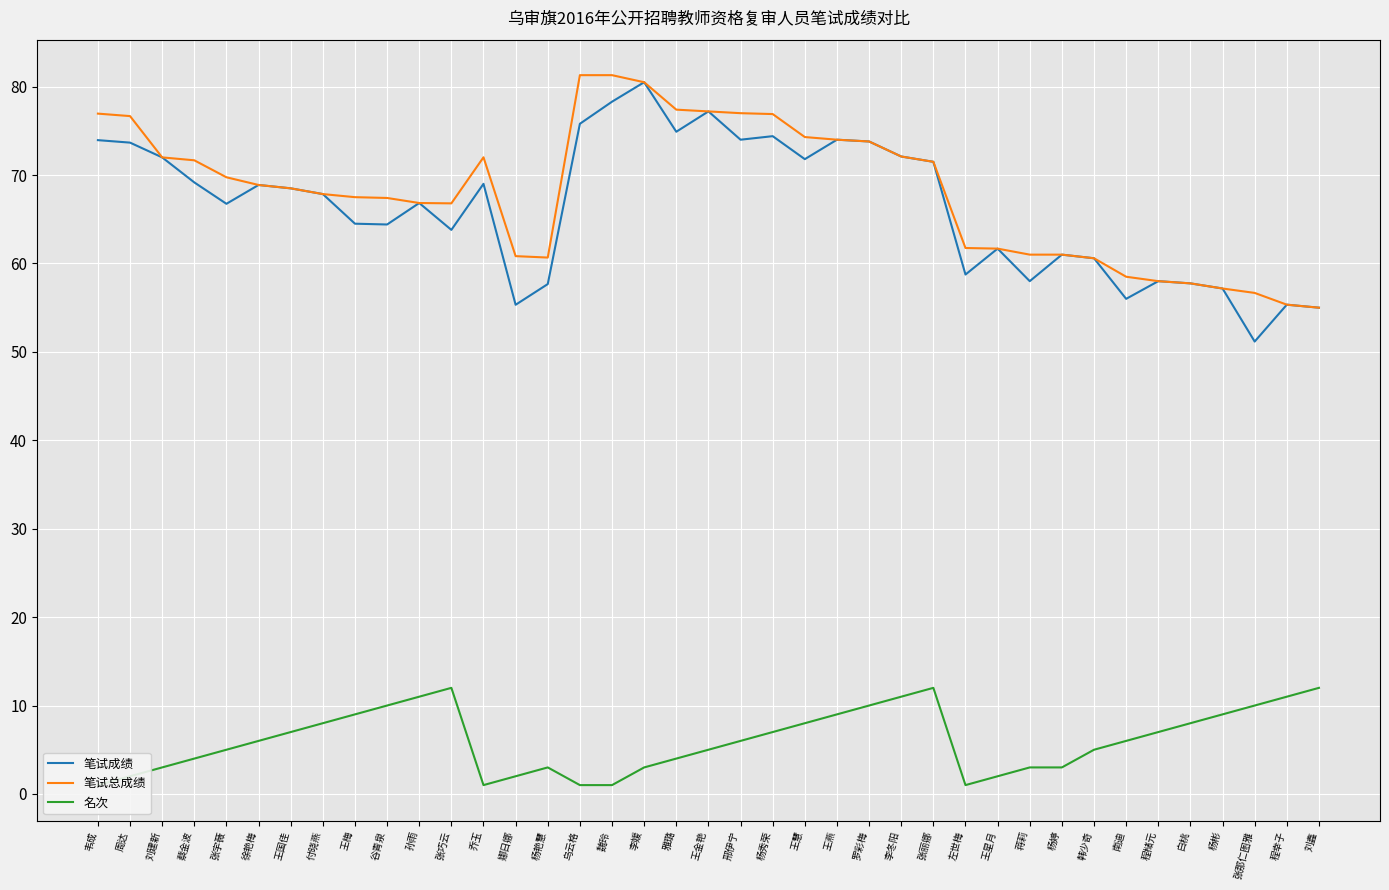

What is the label of the 20th point from the left?

王金艳